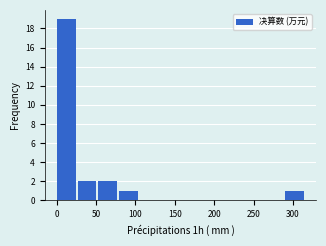

Over which range of the x-axis is the bar tallest?

0 to 25